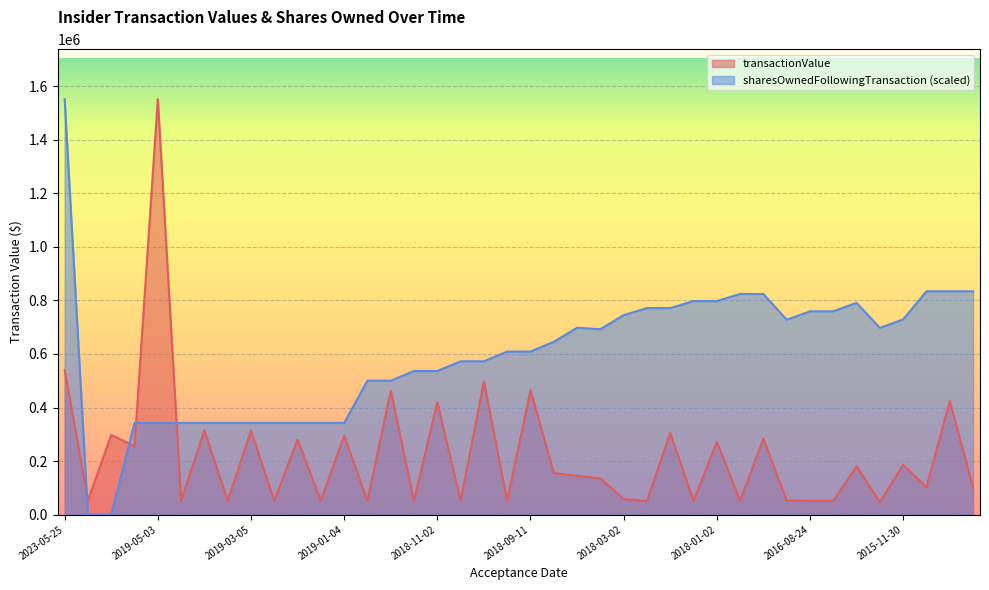

What is the value of the sharesOwnedFollowingTransaction point at the 14th from the left?

500010.7